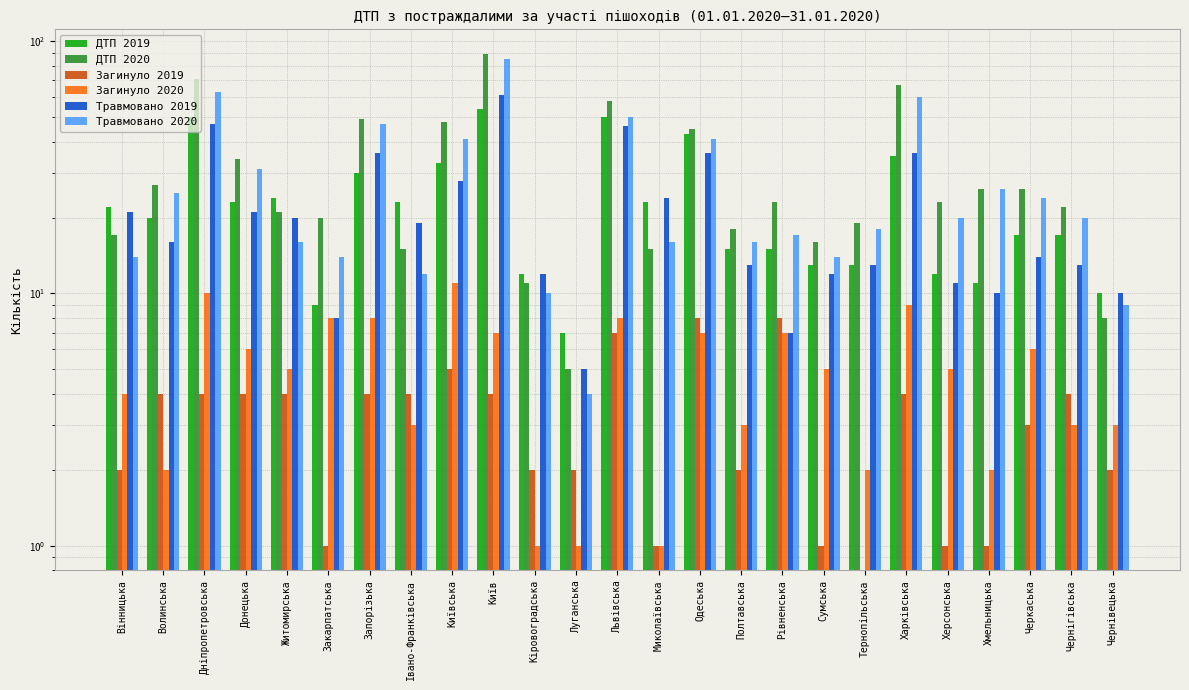

How many values in the Загинуло 2020 series are below 5?

11